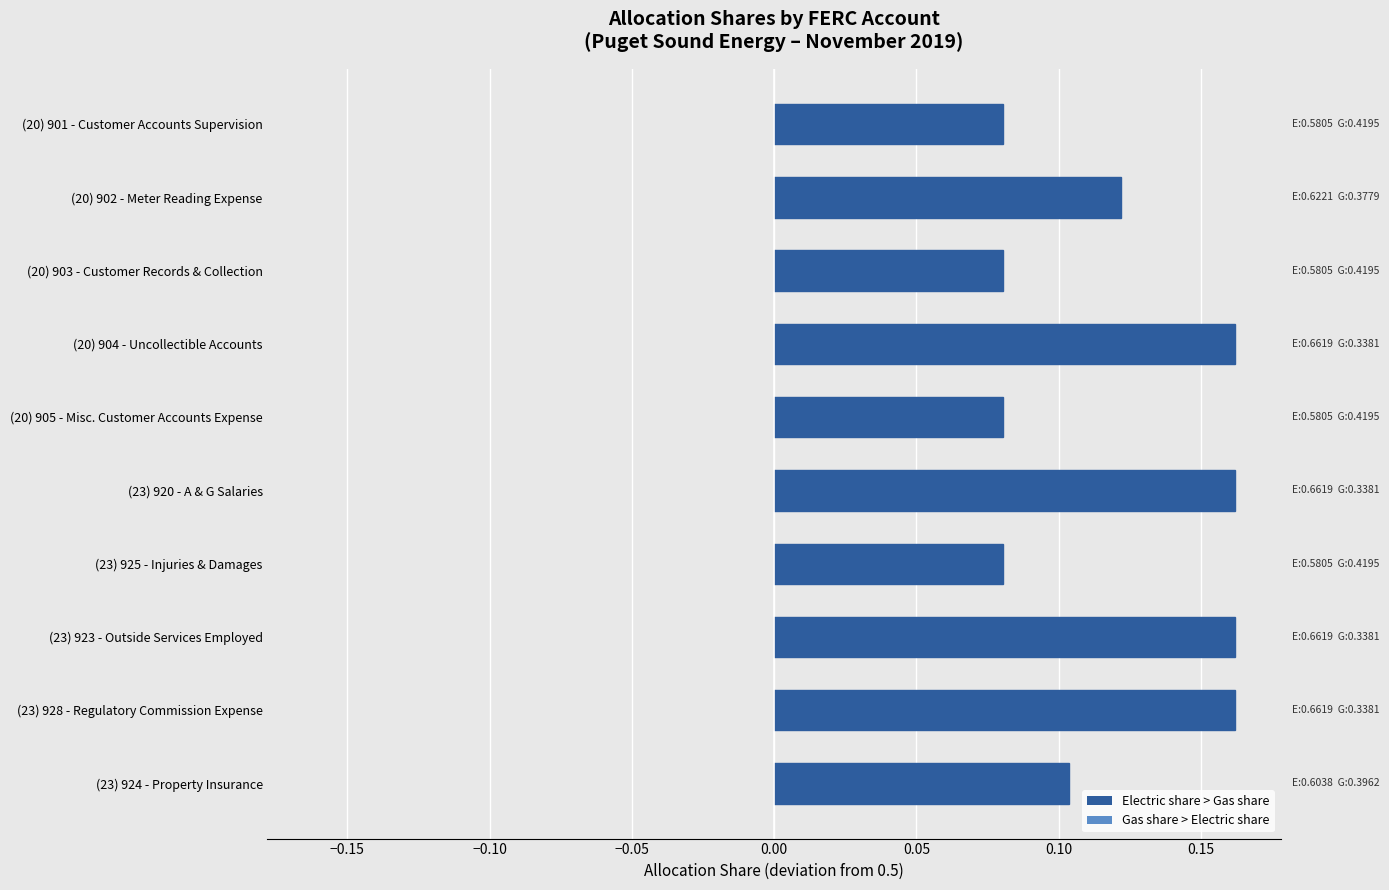

What is the change in value from (20) 903 - Customer Records & Collection to (23) 920 - A & G Salaries?

+0.1